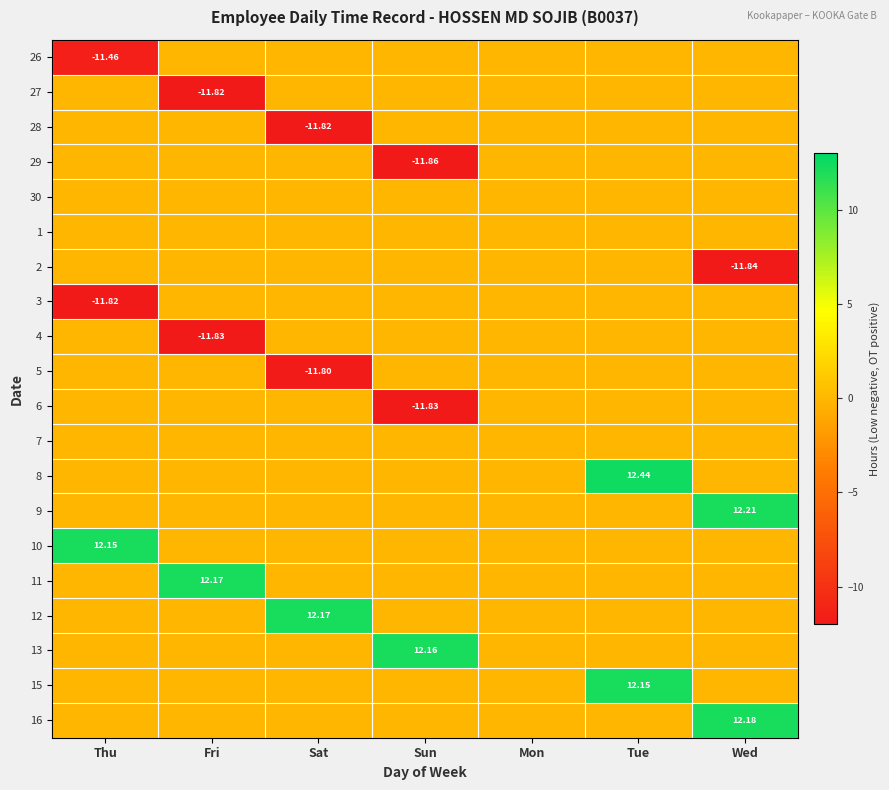

Which label corresponds to the largest value in the chart?

Tue